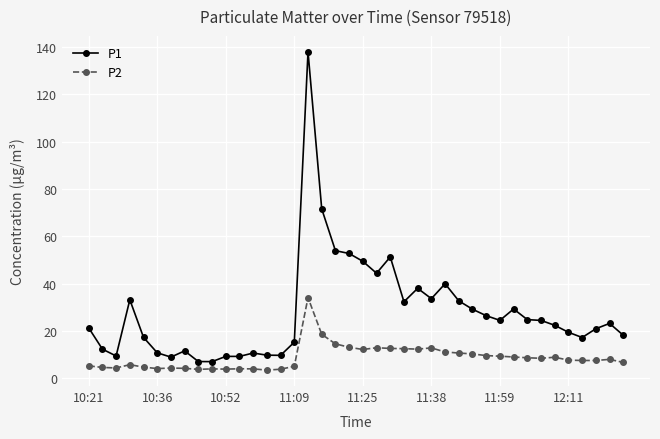

True or false: P2 and P1 cross at least once.

False